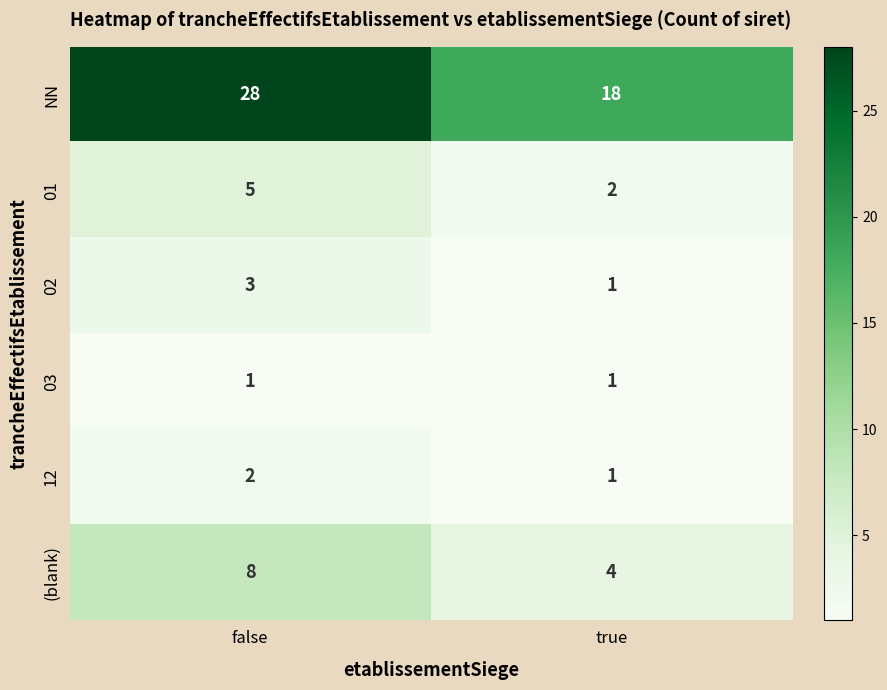

What is the approximate value of 01 at false?

5